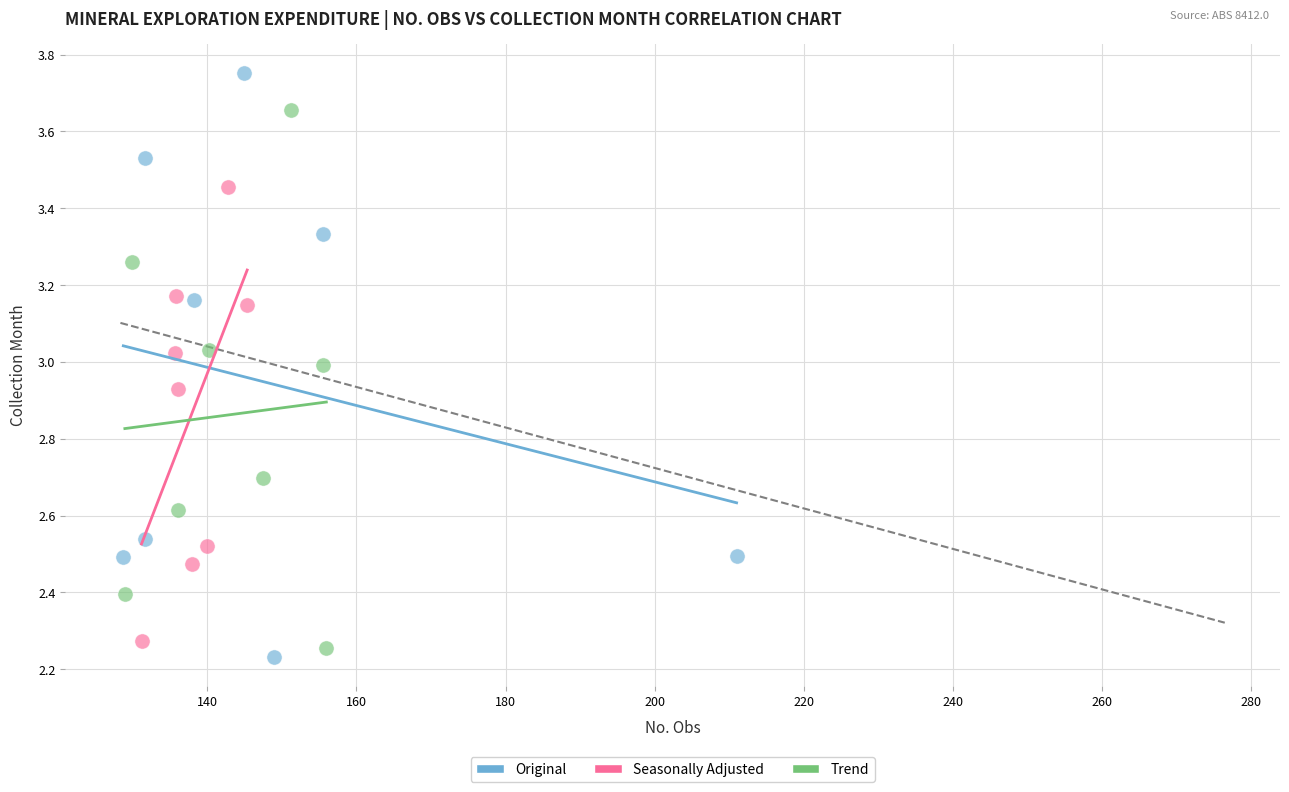

Which series reaches the maximum Y coordinate?

Original